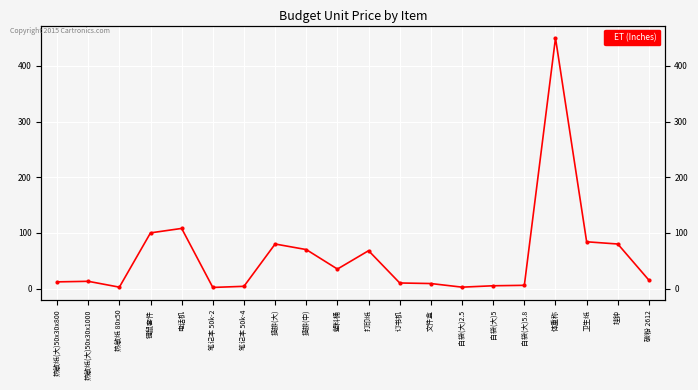

At which category does the chart reach its peak across all series?

体重称